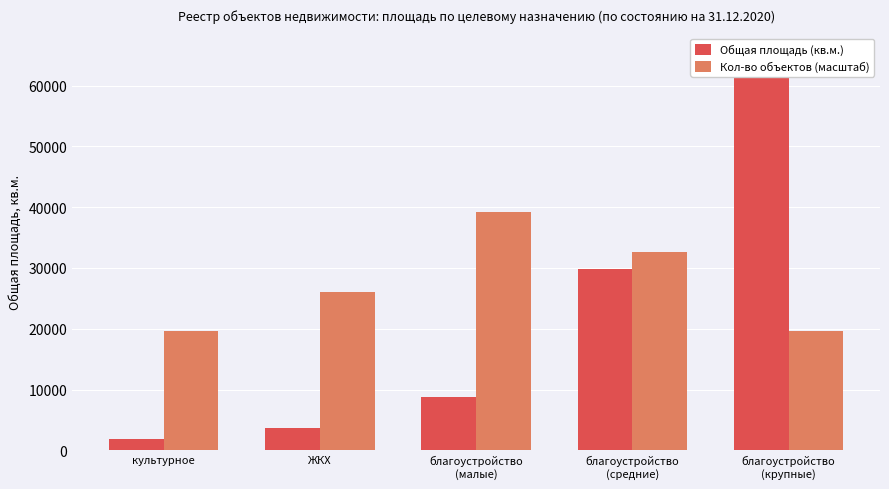

Rank the series at ЖКХ from lowest to highest value.

Общая площадь (кв.м.), Кол-во объектов (масштаб)